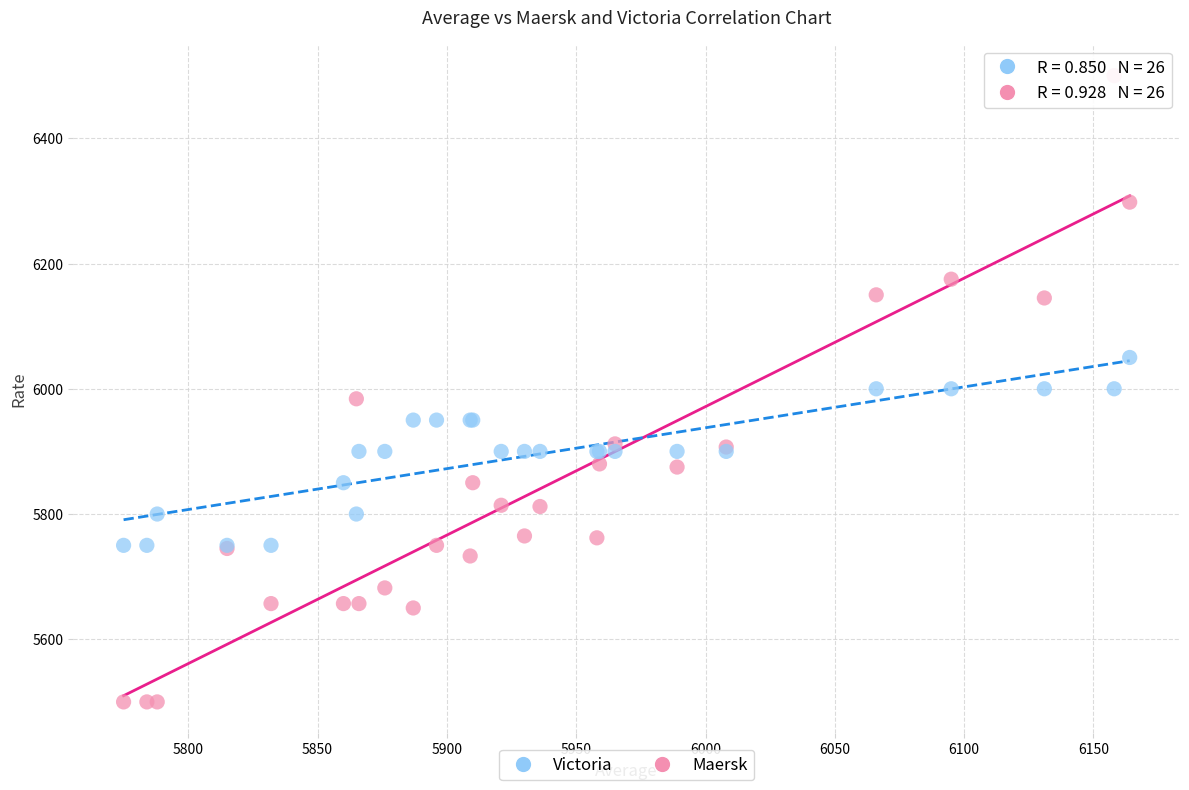

What are all the series names shown in the legend?

Victoria, Maersk